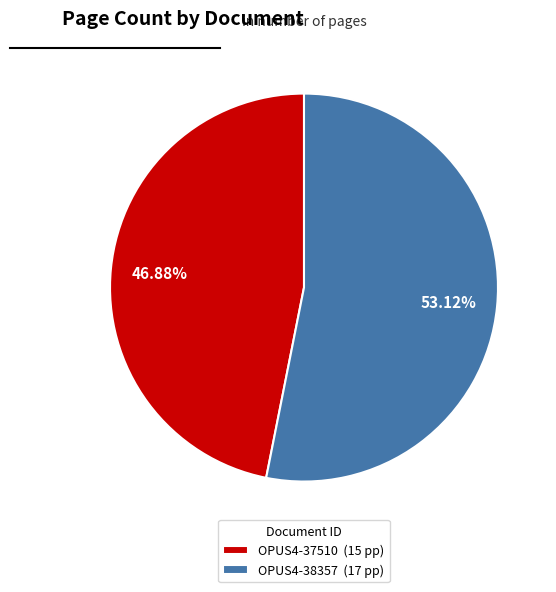

Does any single category account for the majority?

Yes